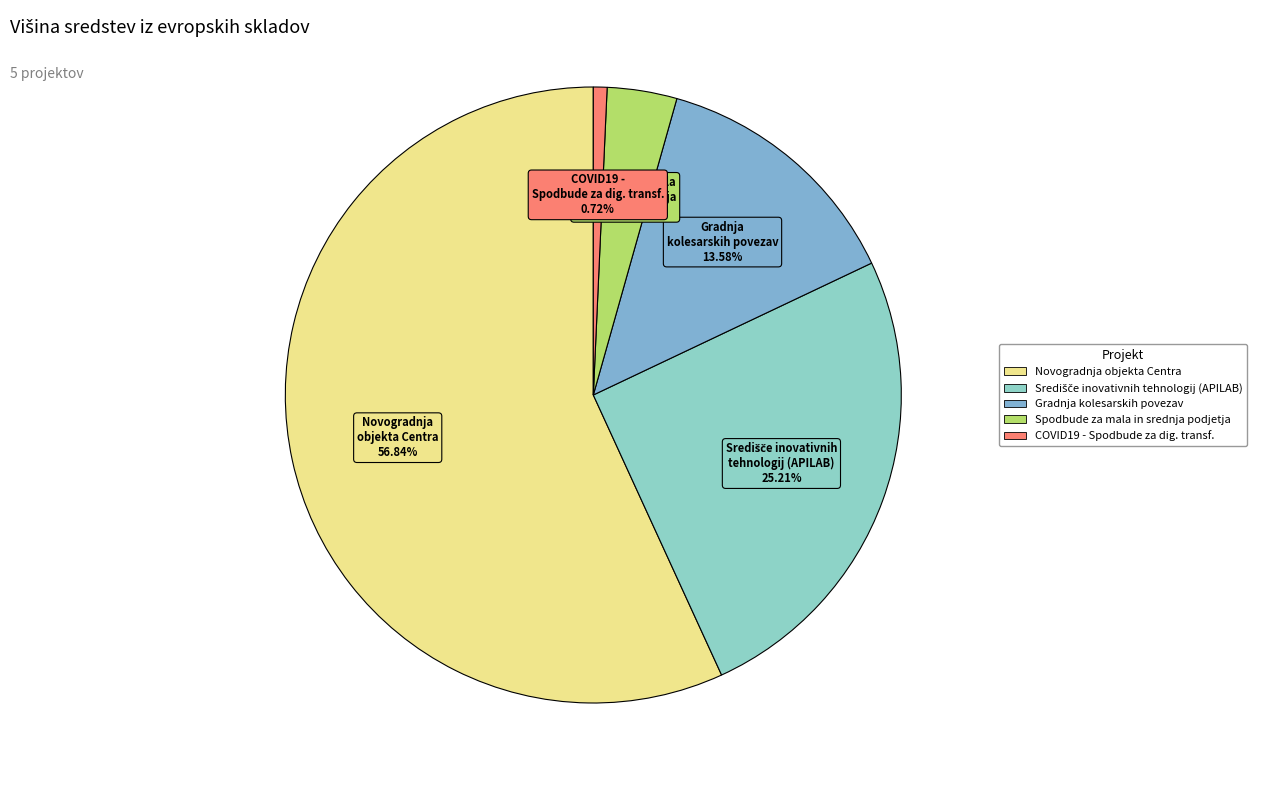

How many segments does this pie chart have?

5